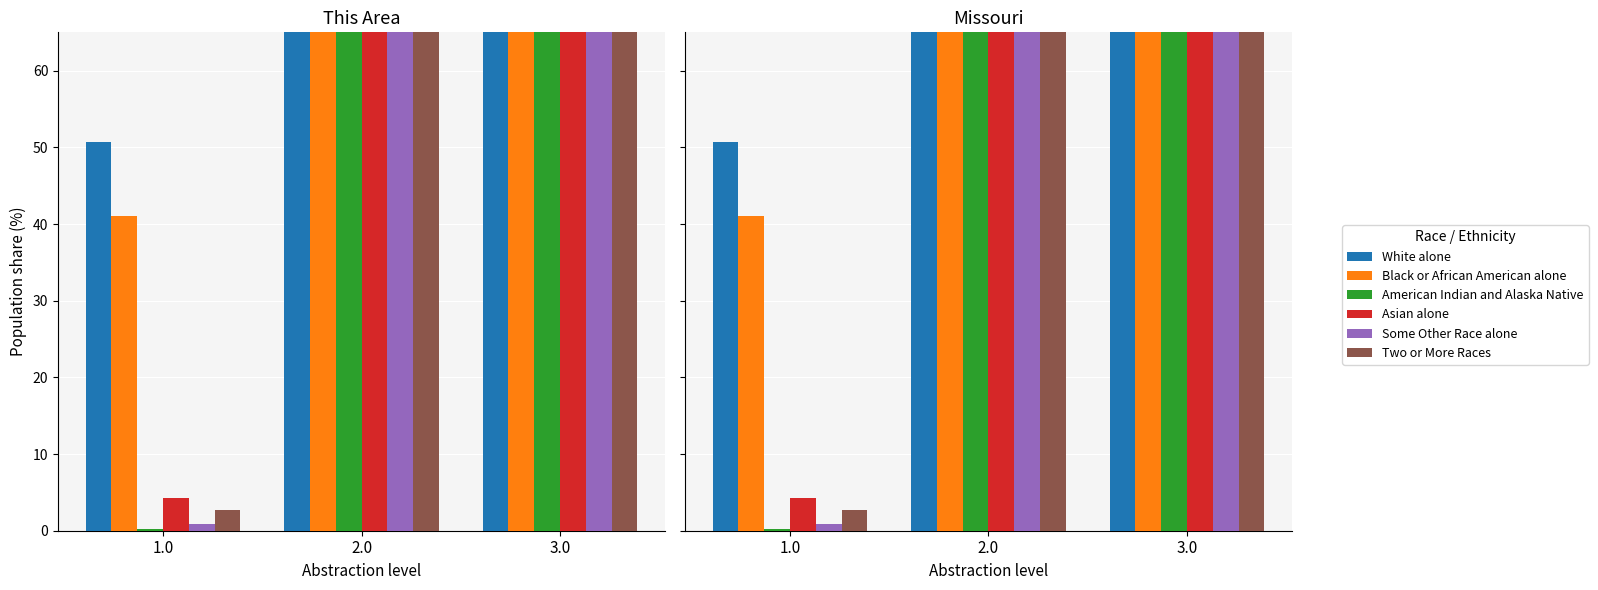

What is the sum of all White alone values?

55556.8